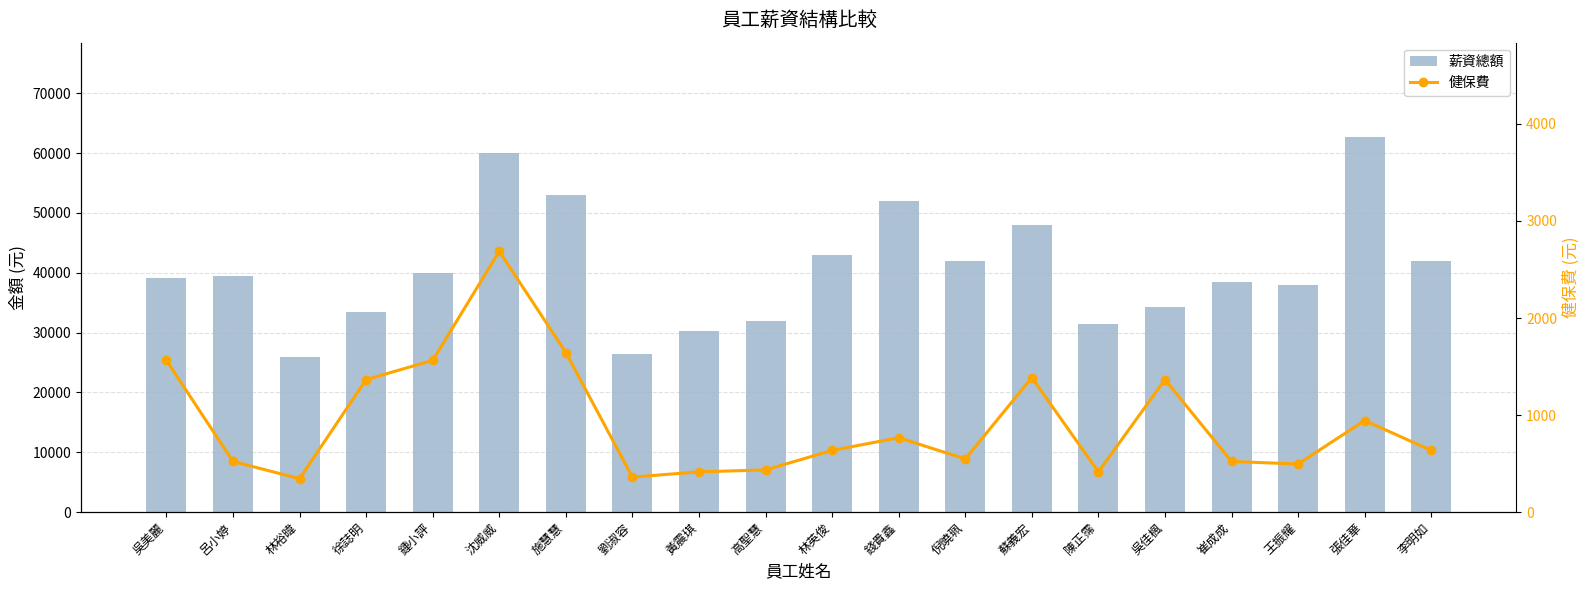

Are the bars grouped side by side (vs. stacked)?

Yes